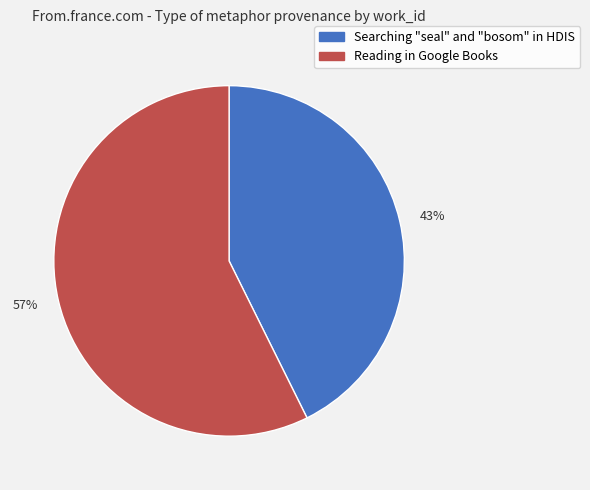

Which slice is the largest?

57%